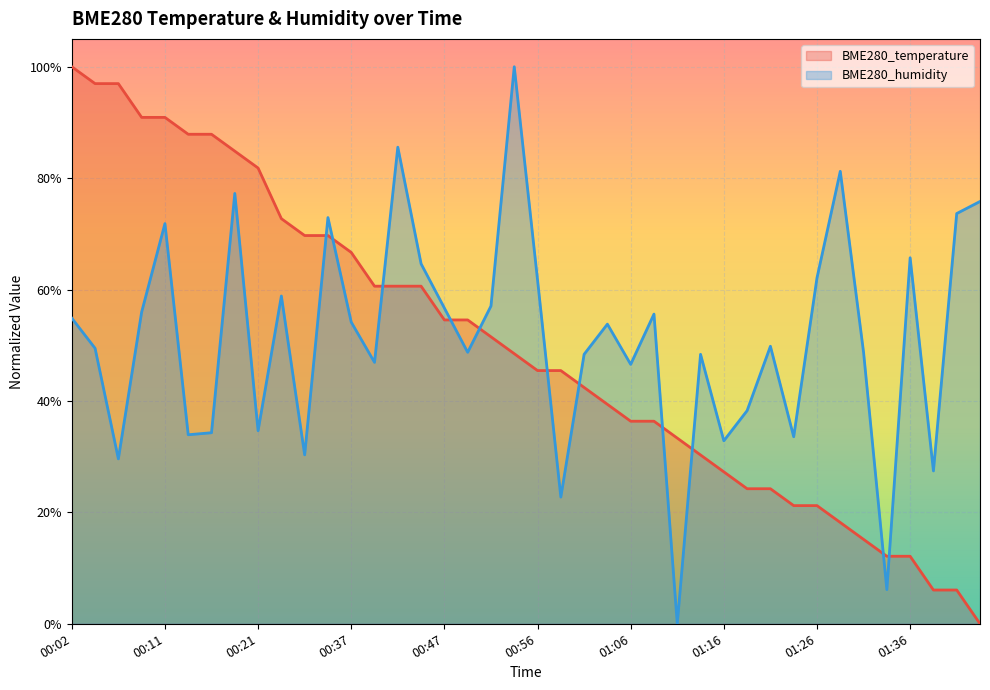

Rank the series by their average value, from lowest to highest.

BME280_temperature, BME280_humidity